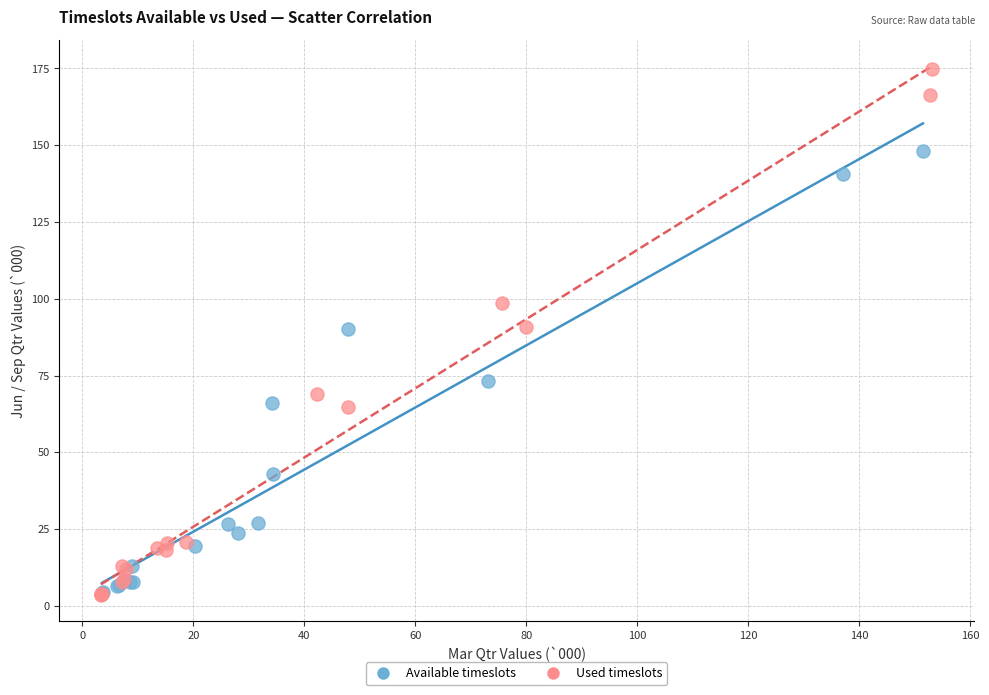

Which series has the widest spread of Y values?

Used timeslots